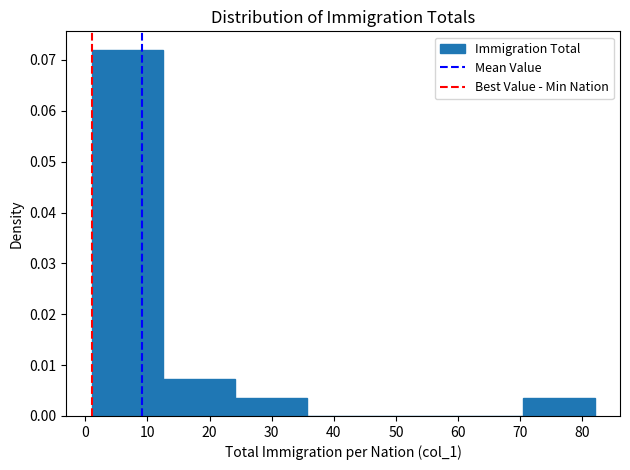

Reading left to right, transcribe this chart: for each bar, give the range it covers on the x-axis and its height. Neither the bar edges nor the heights are printed on the chart, so give them approximately, as read against the axes.

1 to 13: 0.072
13 to 24: 0.007
24 to 36: 0.004
36 to 47: 0
47 to 59: 0
59 to 70: 0
70 to 82: 0.004